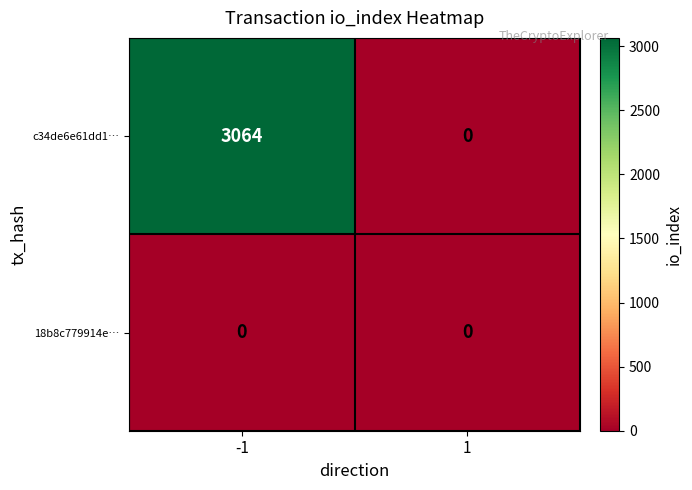

Rank the series by their average value, from highest to lowest.

c34de6e61dd1…, 18b8c779914e…